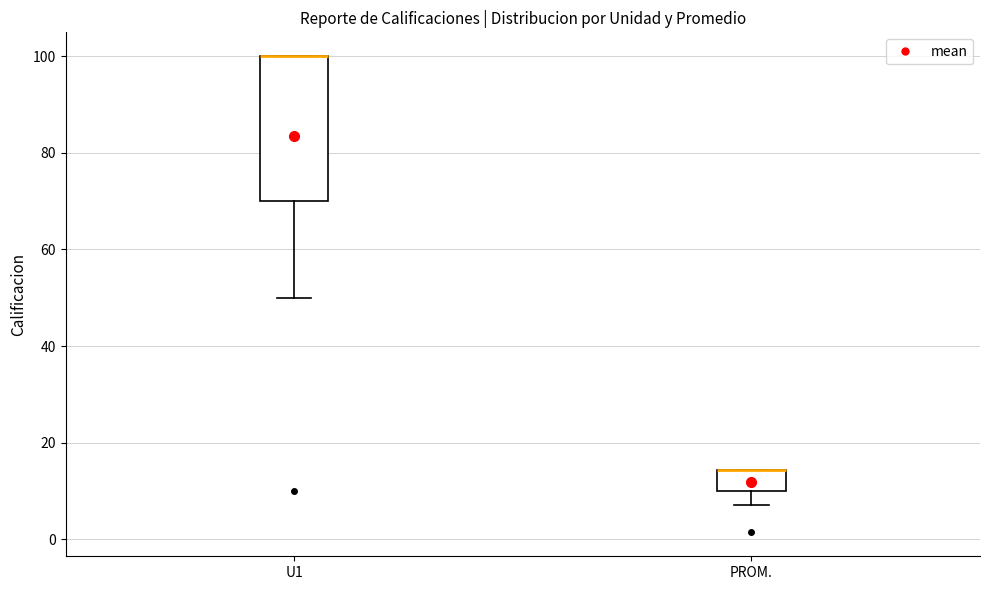

Reading left to right, read every box against the y-axis: the position of its median line, the range the box covers, and the ends of its whiskers. The values are not printed on the chart, so give them approximately, as read against the axis.

U1: median 100 (drawn on the box's upper edge), box 70 to 100, whiskers 50 to 100
PROM.: median 14 (drawn on the box's upper edge), box 10 to 14, whiskers 8 to 14